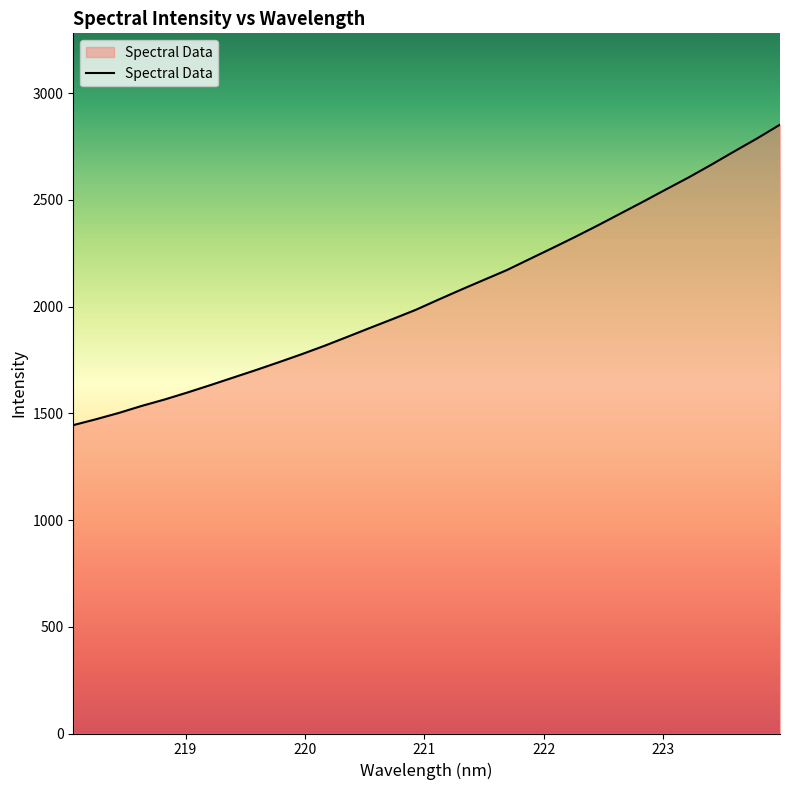

What is the minimum value shown in the chart?

1444.7